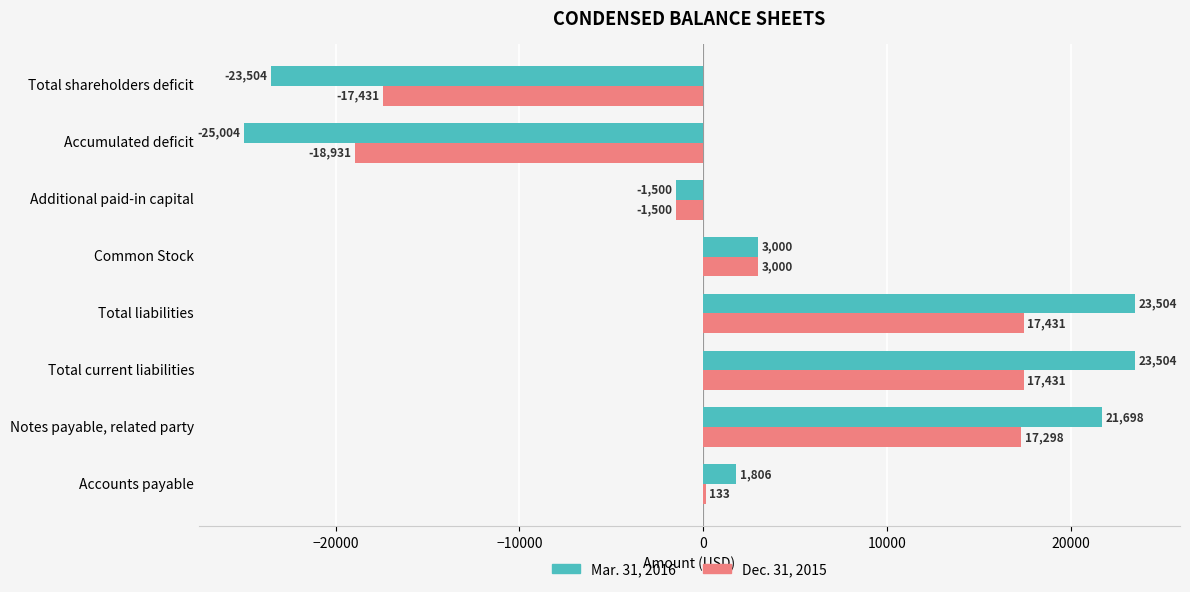

True or false: Dec. 31, 2015 has a value of 17298 at Notes payable, related party.

True